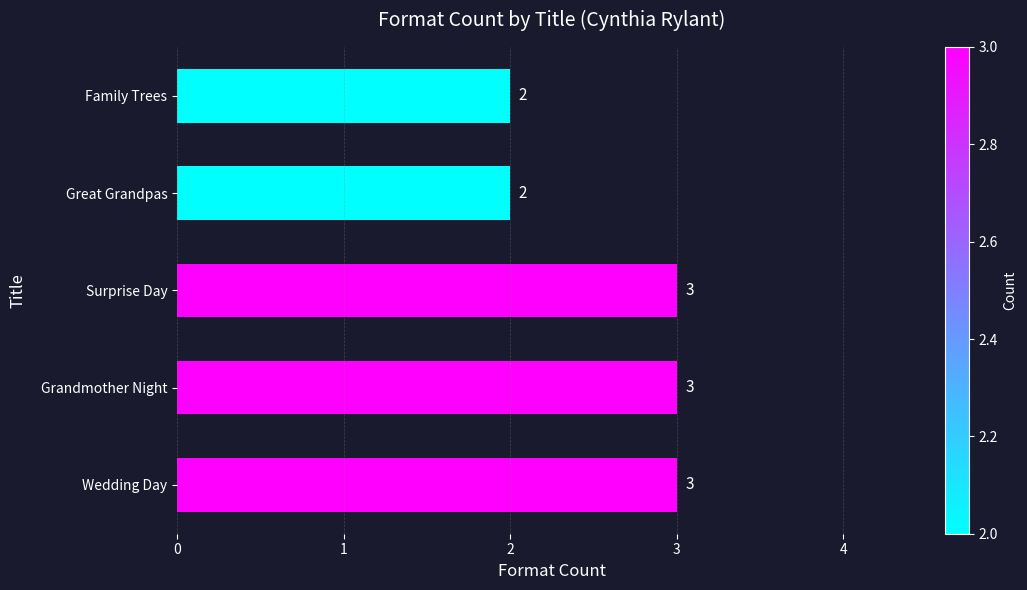

Reading bottom to top, what are all the values shown in this chart?

3	3	3	2	2